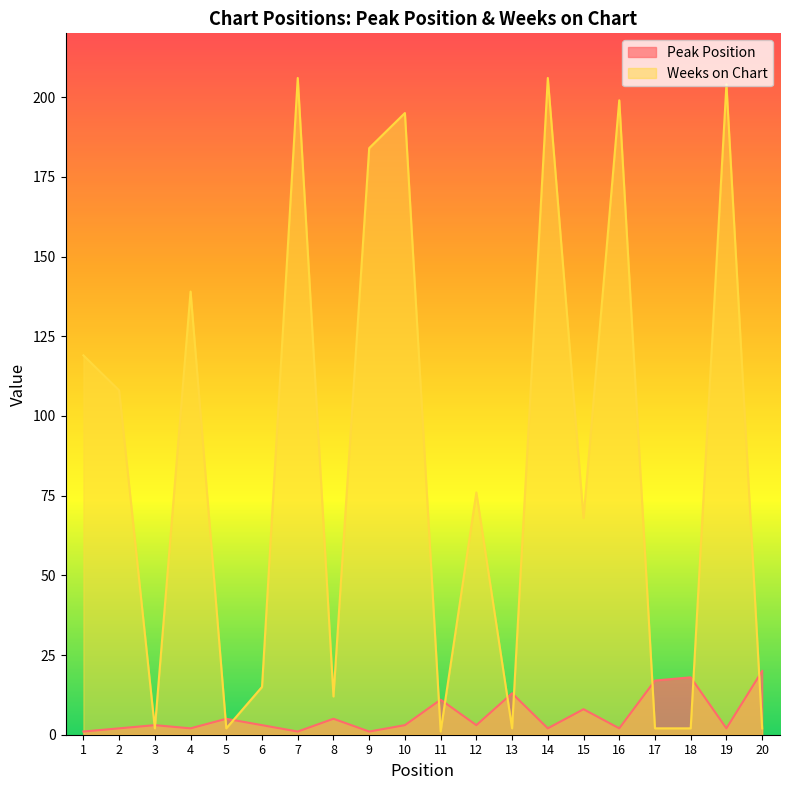

At which category is the sum across all series the highest?

14